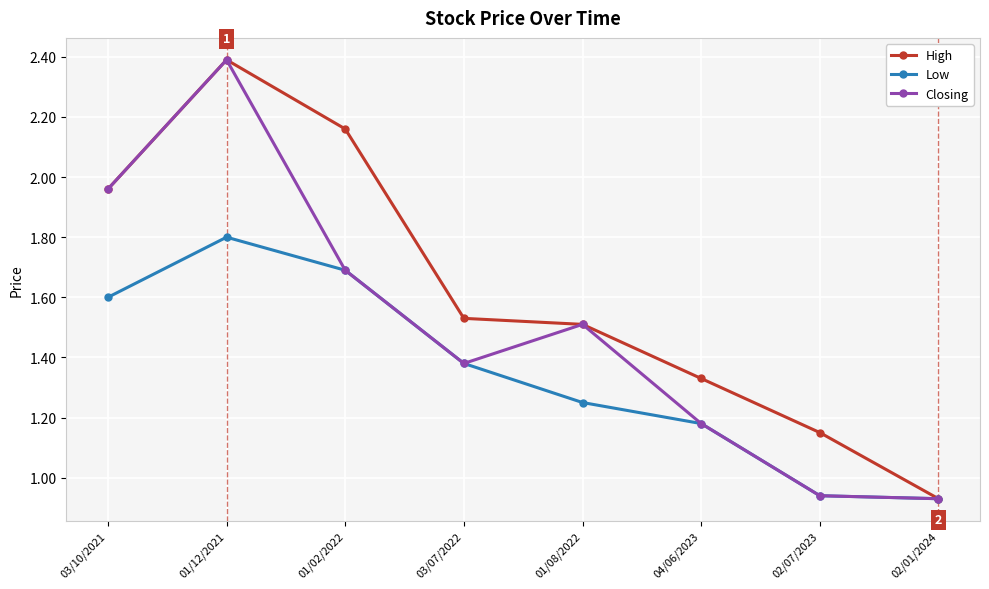

List the series in order of their overall mean, lowest first.

Low, Closing, High